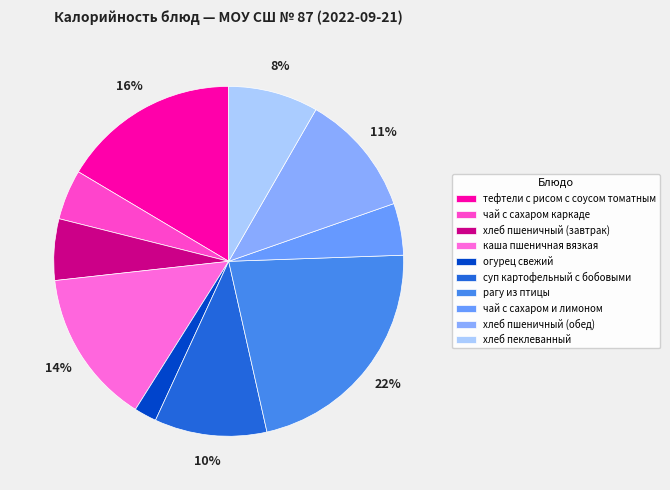

What is the total percentage of хлеб пеклеванный and чай с сахаром каркаде?

12.9%